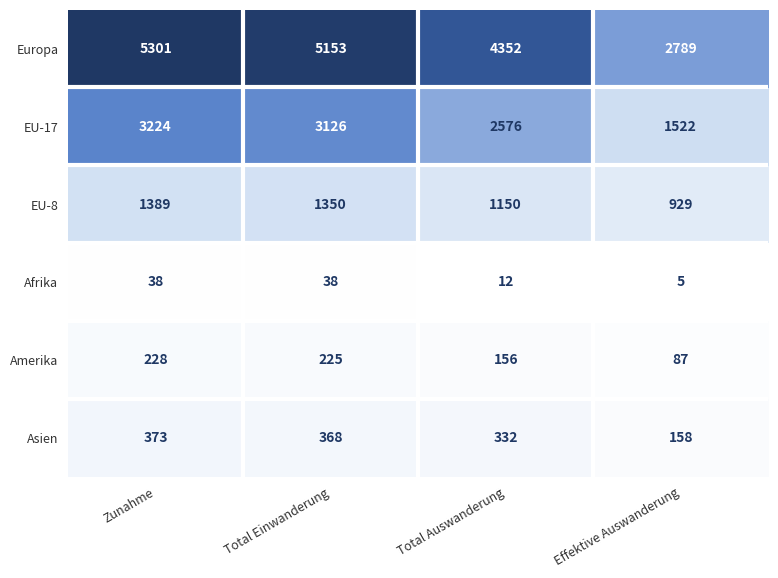

Which series changed the most between Total Einwanderung and Total Auswanderung?

Europa